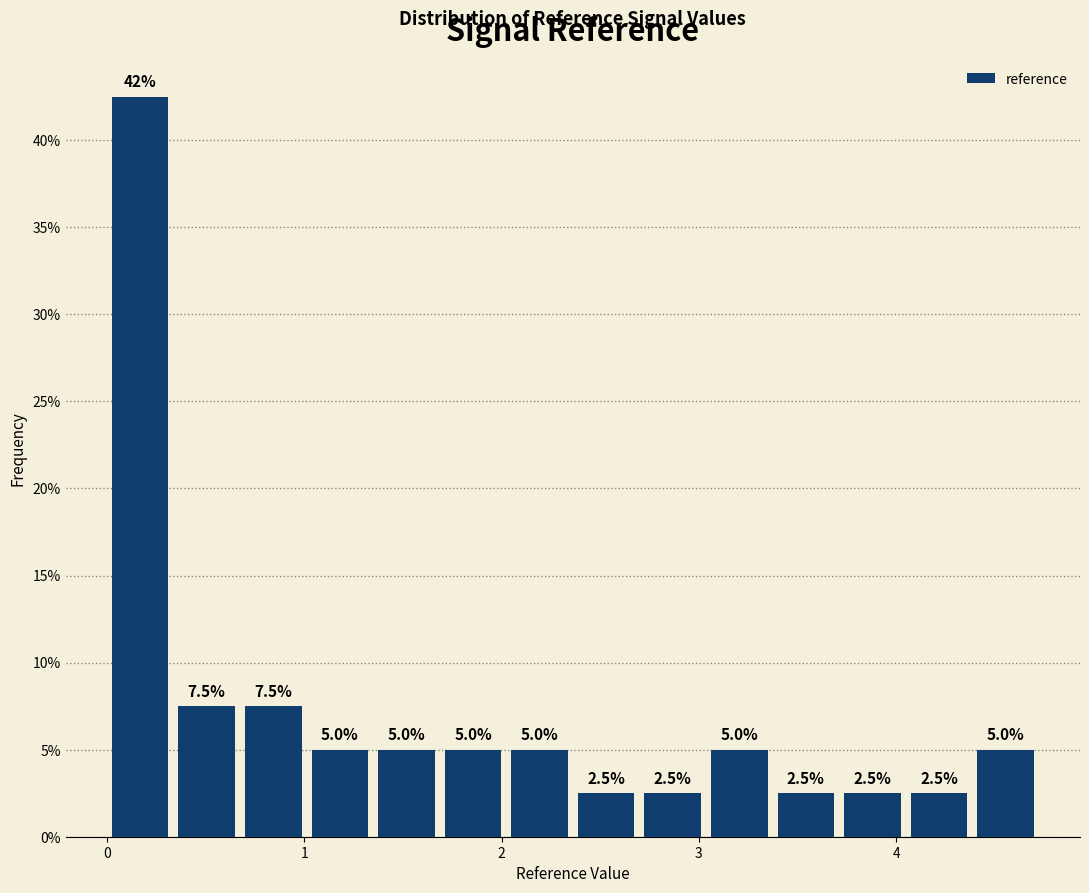

Around what value on the x-axis is the tallest bar? Give the approximate position of its centre, as read against the axis.

0.2